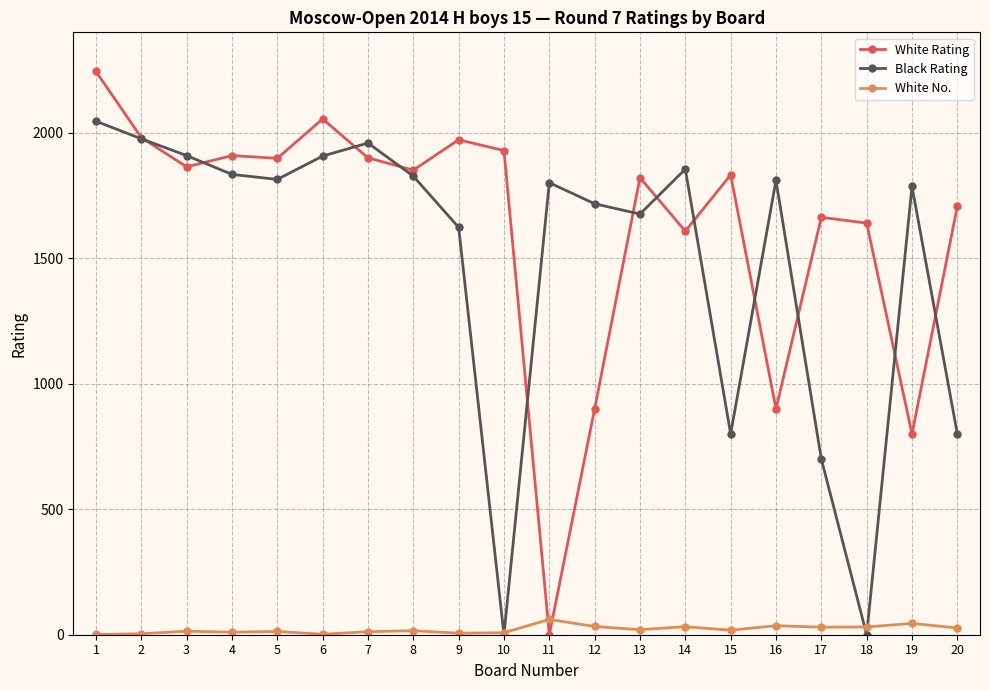

What is the difference between the White Rating values at 6 and 13?

234